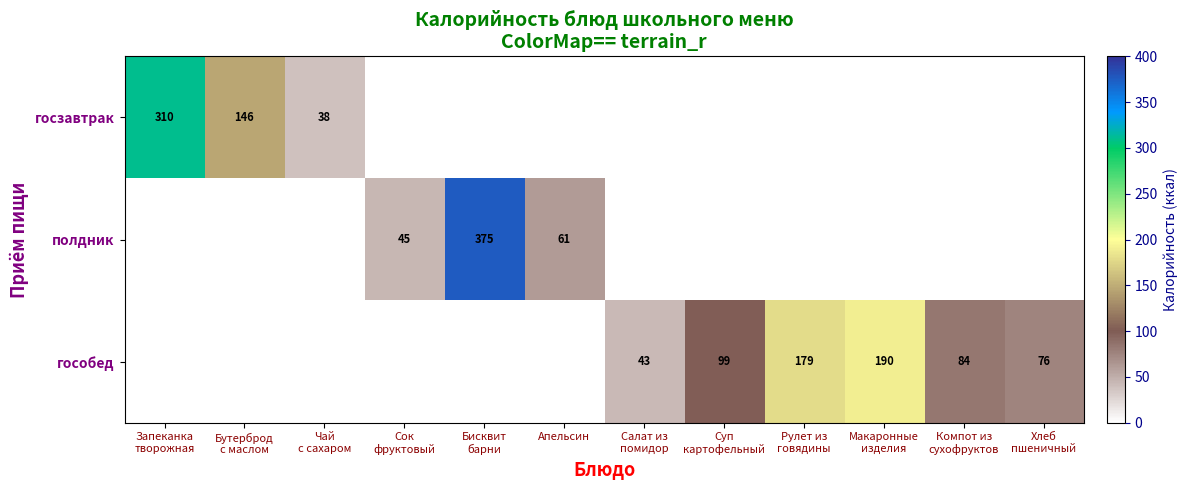

How many categories are shown in the chart?

12